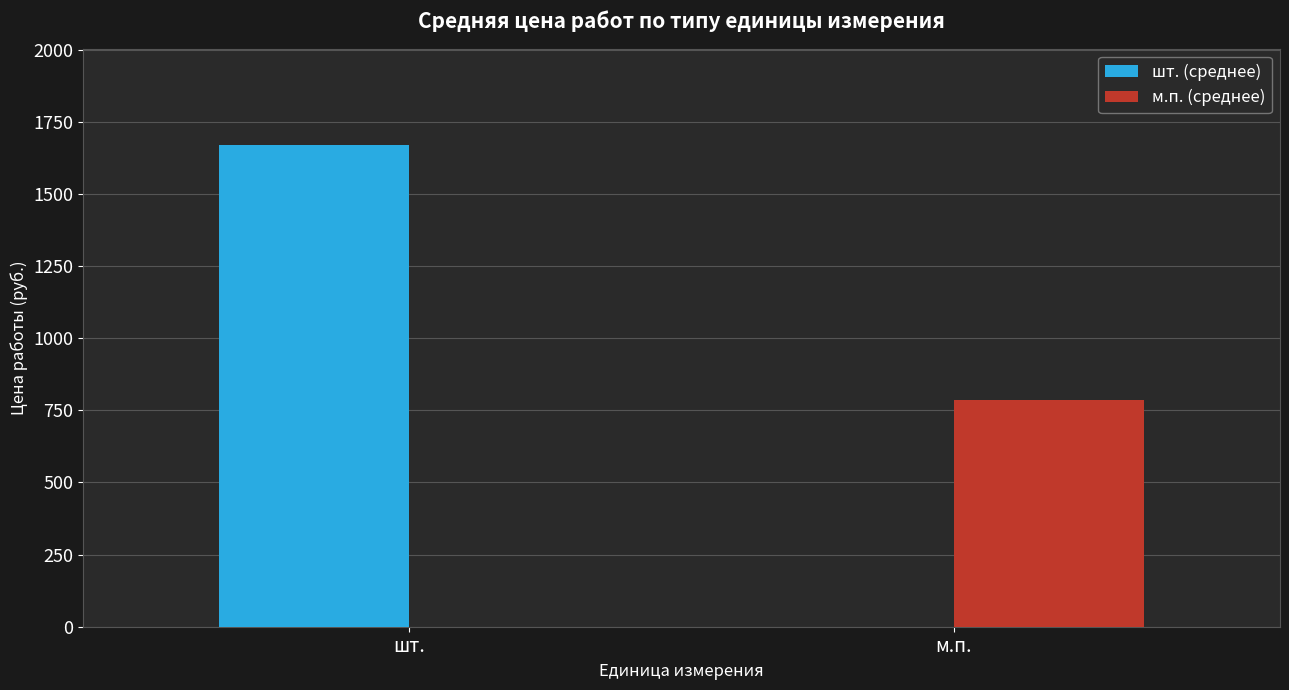

What is the difference between the м.п. (среднее) values at м.п. and шт.?

787